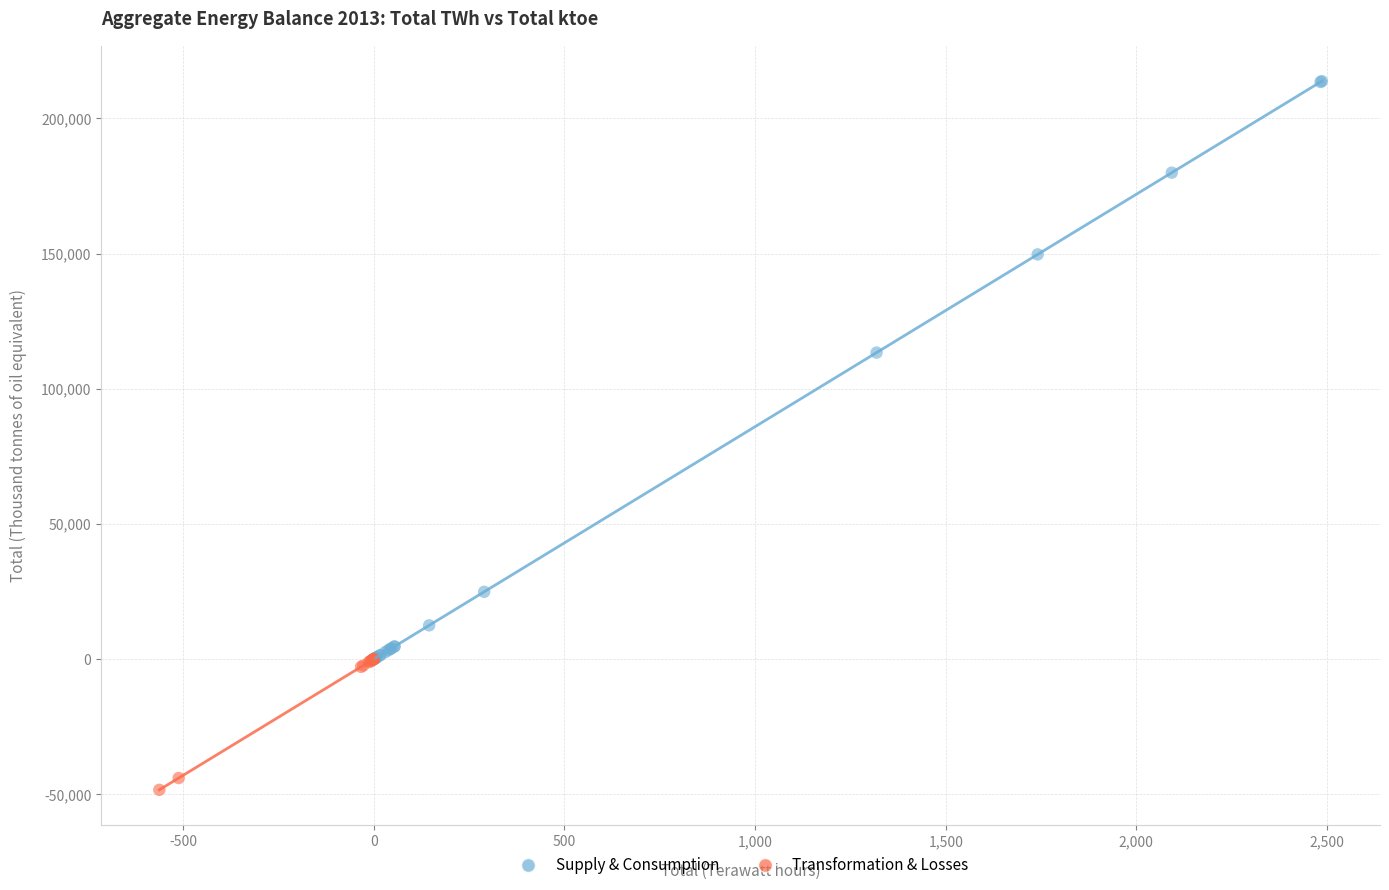

What are all the series names shown in the legend?

Supply & Consumption, Transformation & Losses